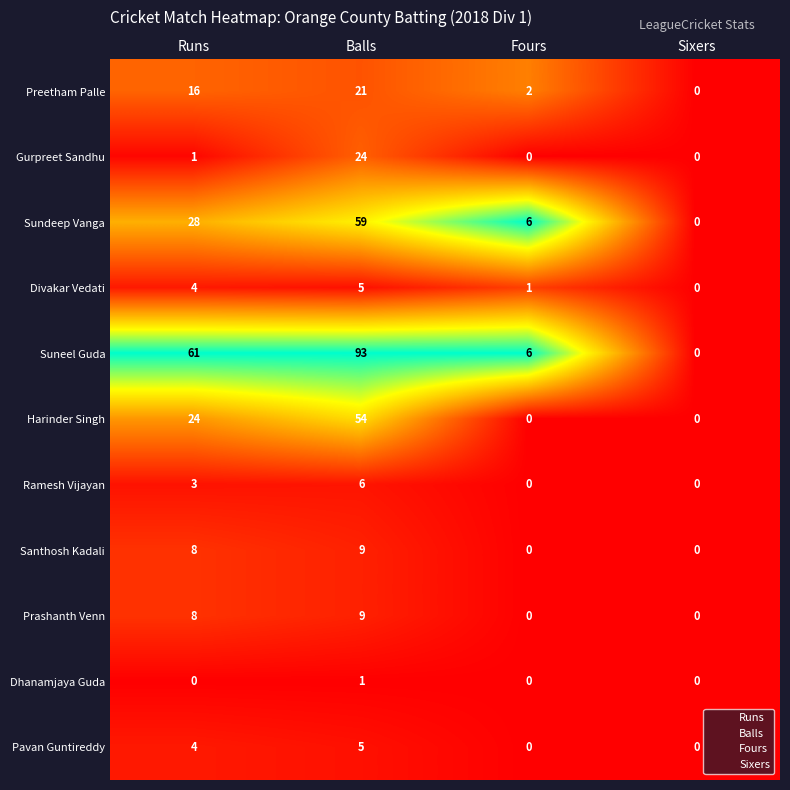

What is the total value across all series at Fours?

15